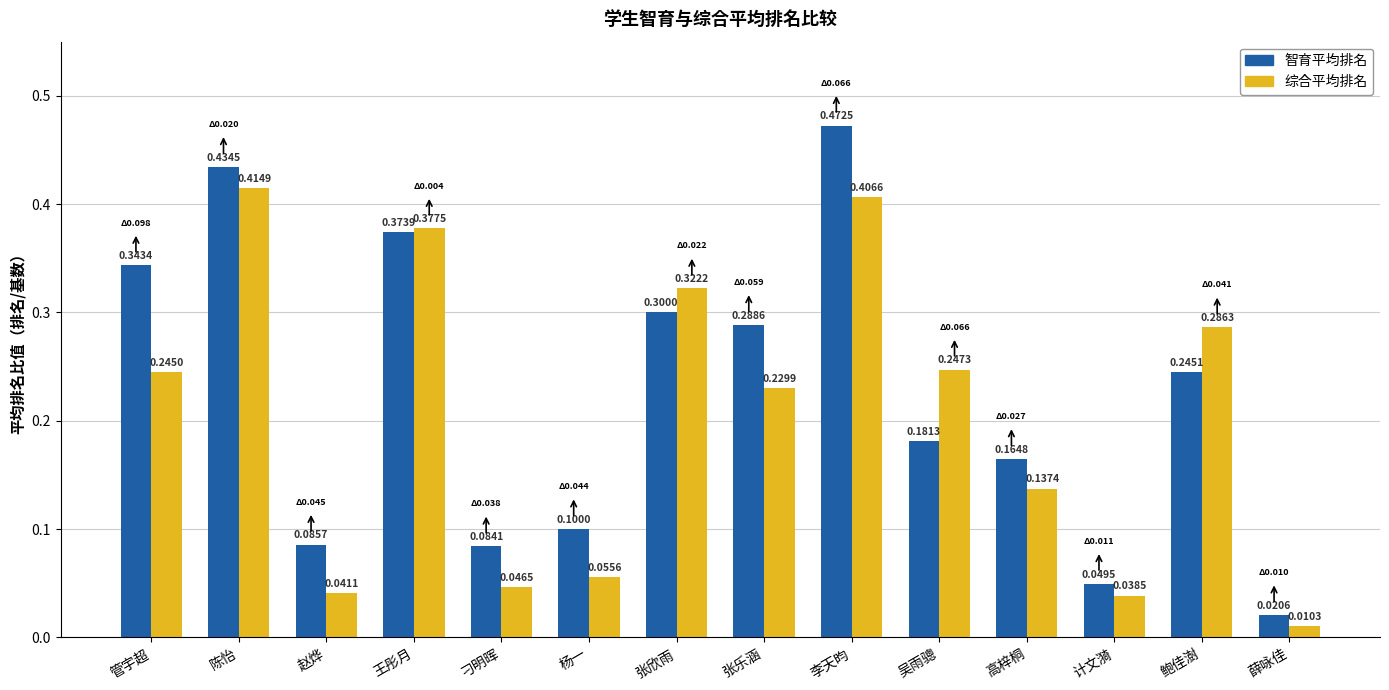

Rank the series by their average value, from lowest to highest.

综合平均排名, 智育平均排名